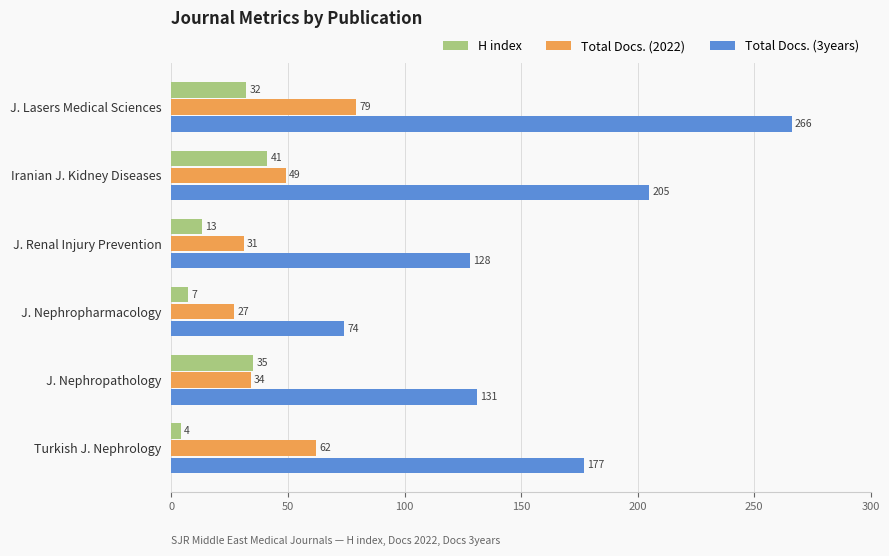

Is the value of Total Docs. (2022) at J. Renal Injury Prevention greater than the value of H index at J. Nephropharmacology?

Yes